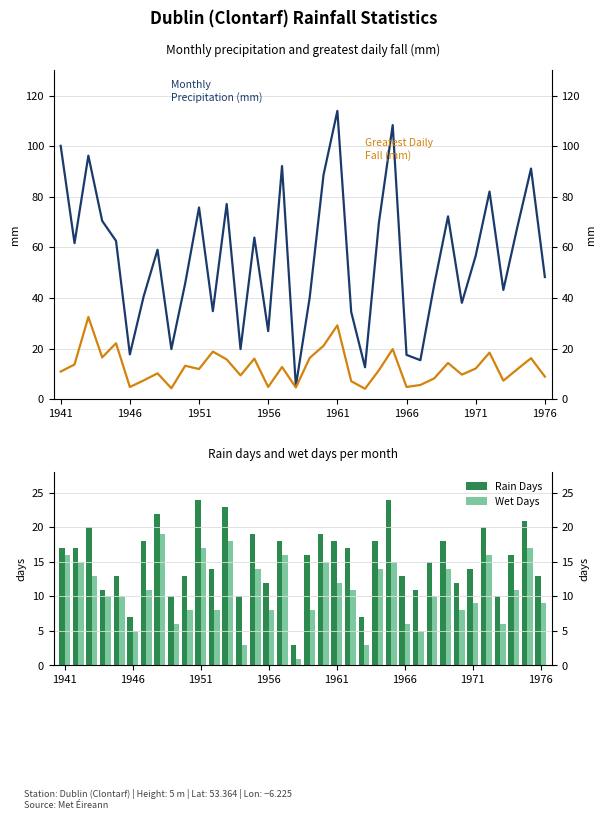

How many series are shown in this chart?

4